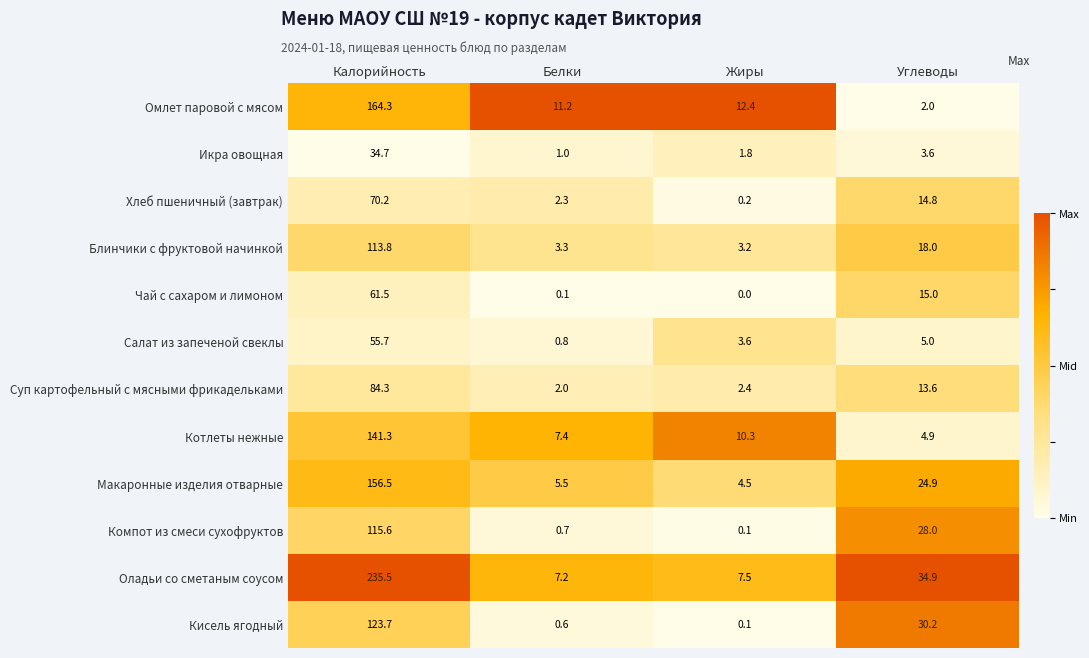

Which series has the largest total across all categories?

Оладьи со сметаным соусом